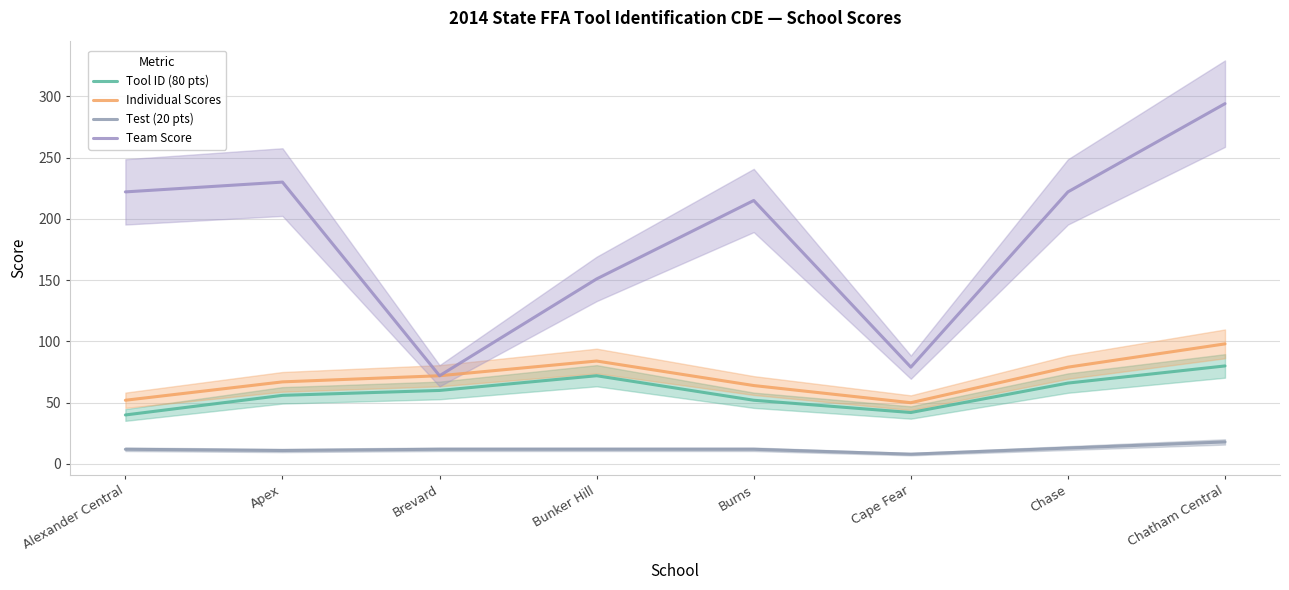

What is the sum of all Tool ID (80 pts) values?

468